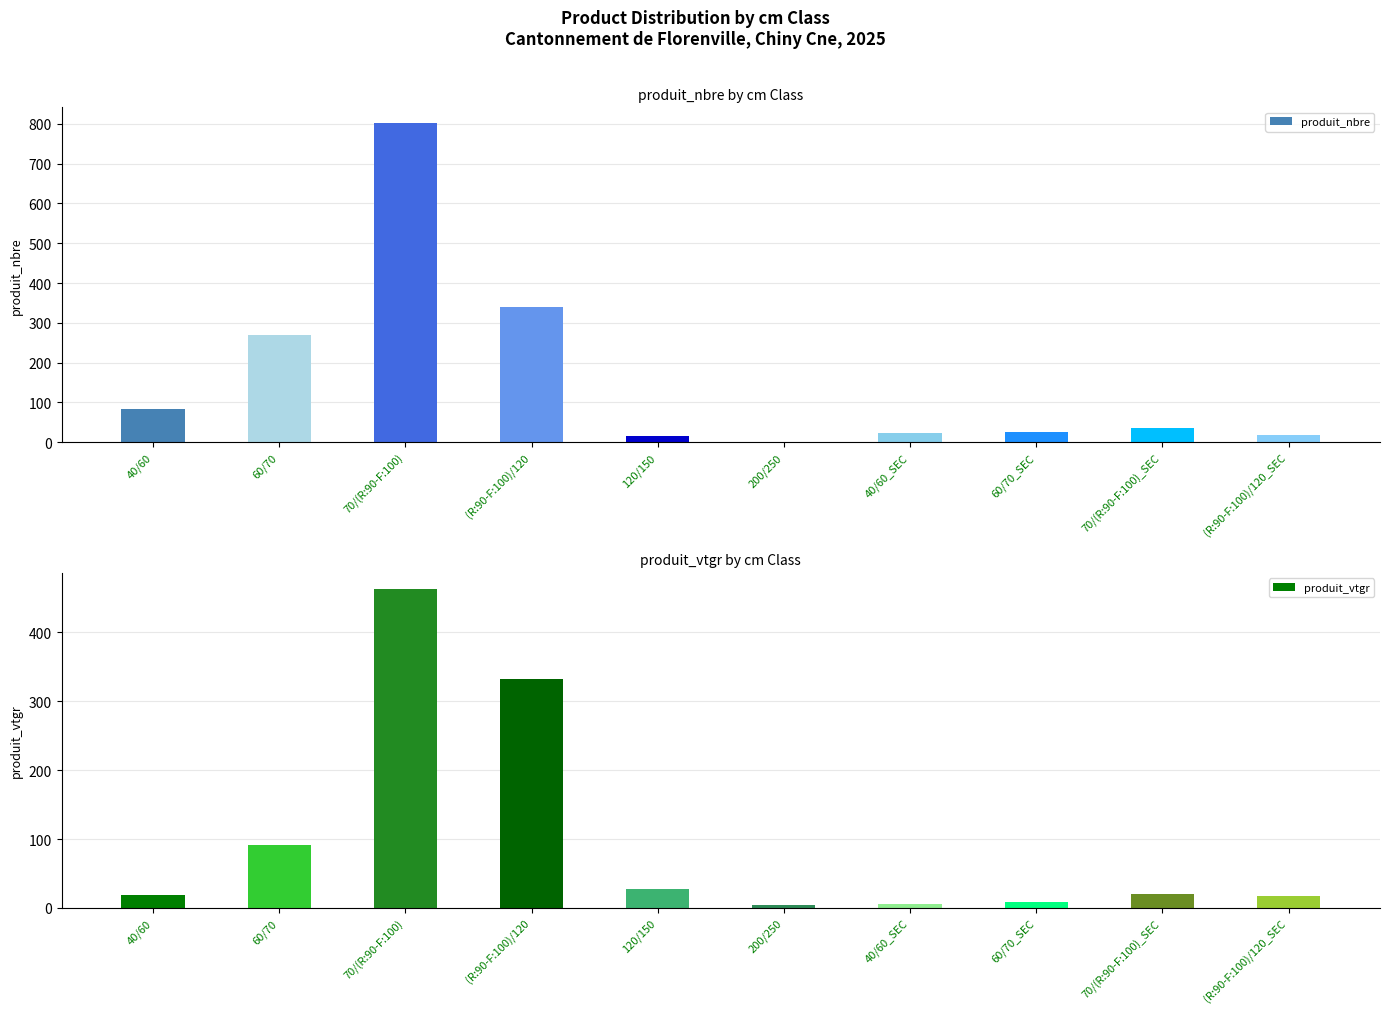

Reading right to left, transcribe all the data shown in this chart.

produit_nbre: 18.0	35.0	27.0	24.0	1.0	16.0	339.0	802.0	269.0	84.0
produit_vtgr: 17.4	20.5	9.2	5.3	4.5	27.5	332.8	463.5	91.6	18.7